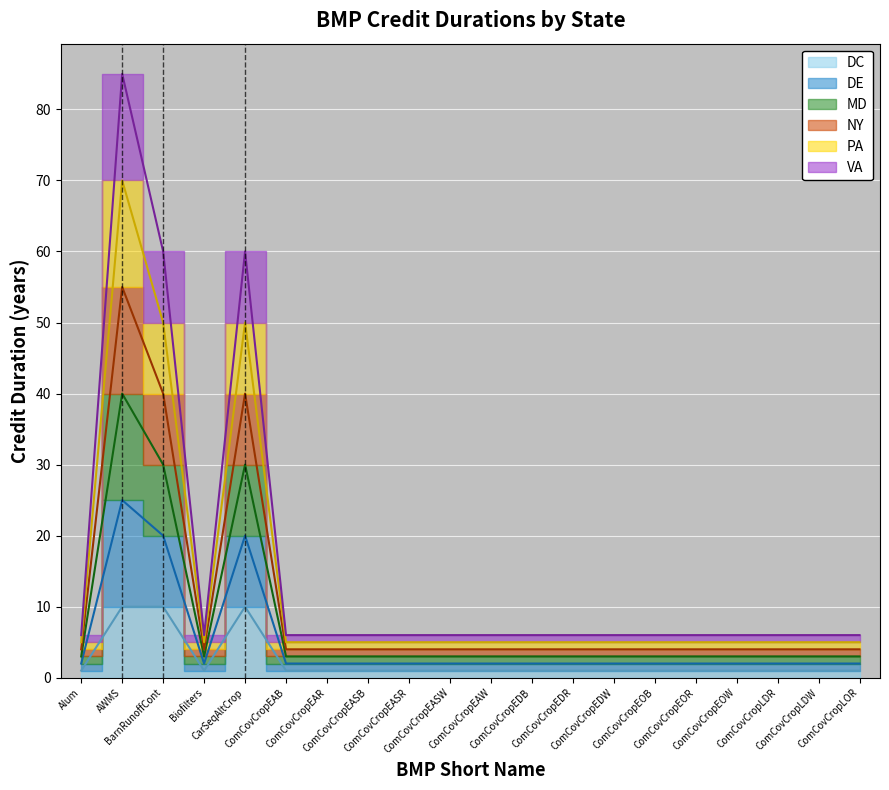

Is the value of MD at ComCovCropEAR greater than the value of PA at ComCovCropEDB?

Yes